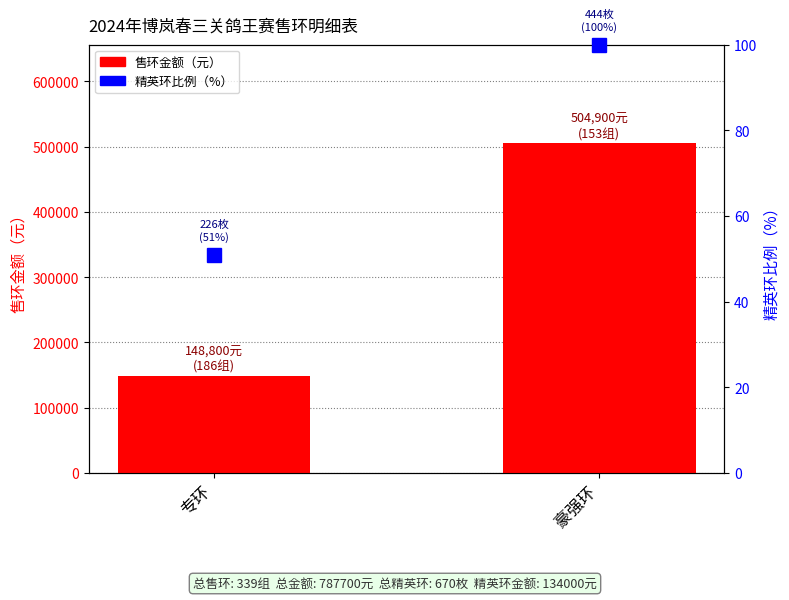

Reading left to right, transcribe all the data shown in this chart.

售环金额（元）: 专环=148800.0	豪强环=504900.0
精英环比例（%）: 专环=50.9	豪强环=100.0